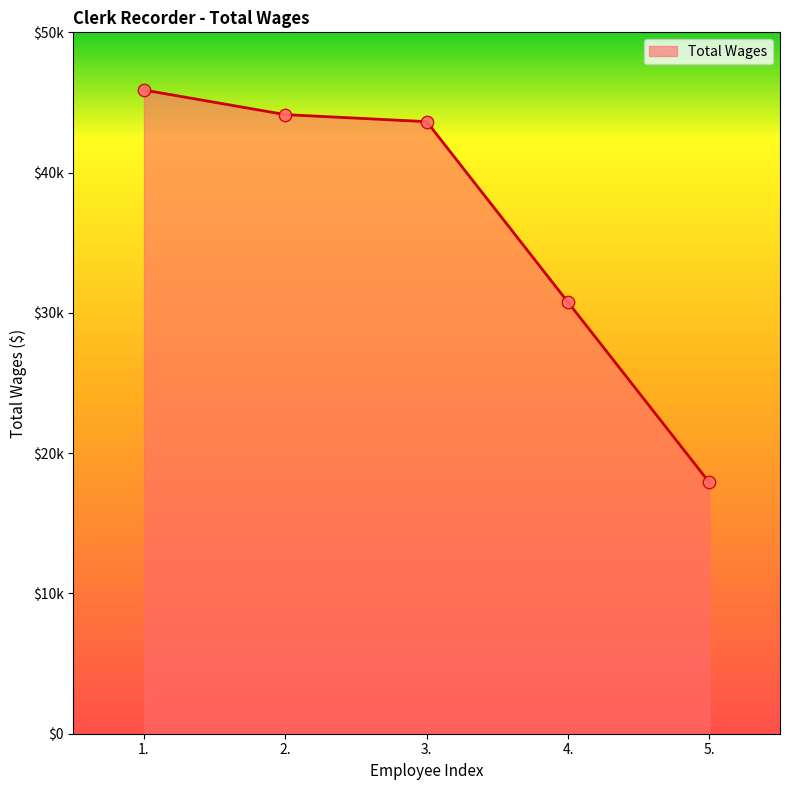

Is this an area chart (filled region under the line)?

Yes